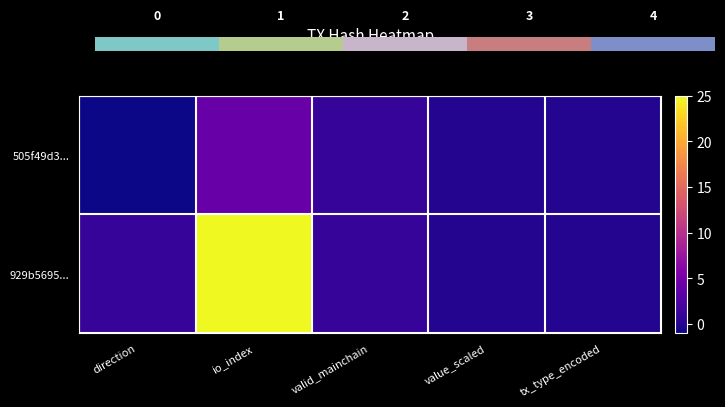

What is the average value of the 505f49d3... series?

1